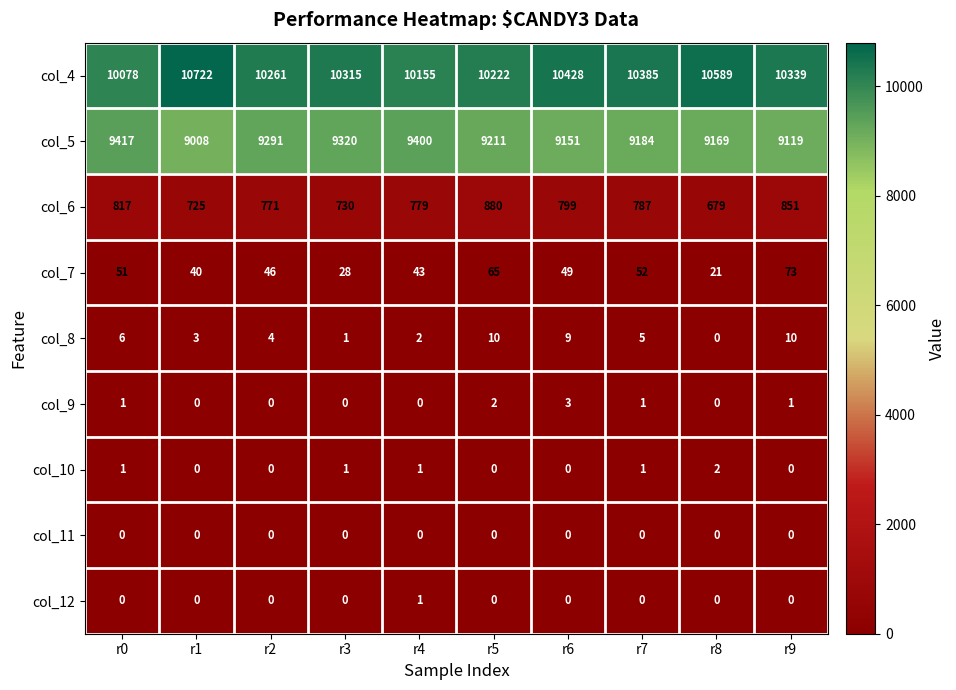

Rank the series by their maximum value, from highest to lowest.

col_4, col_5, col_6, col_7, col_8, col_9, col_10, col_12, col_11